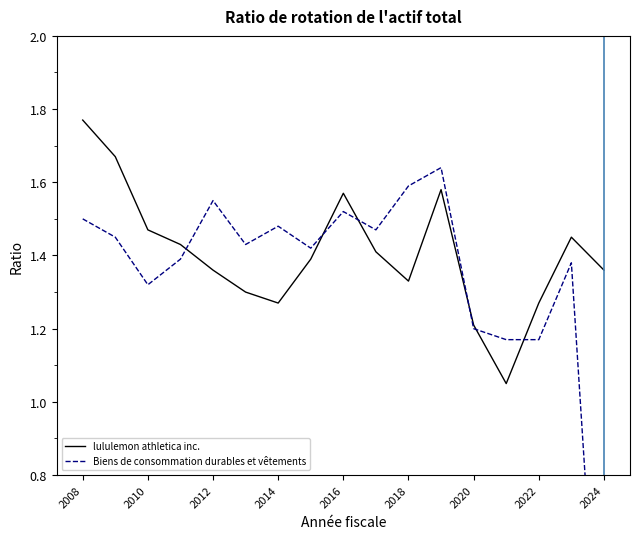

Which series has the widest spread of values?

Biens de consommation durables et vêtements